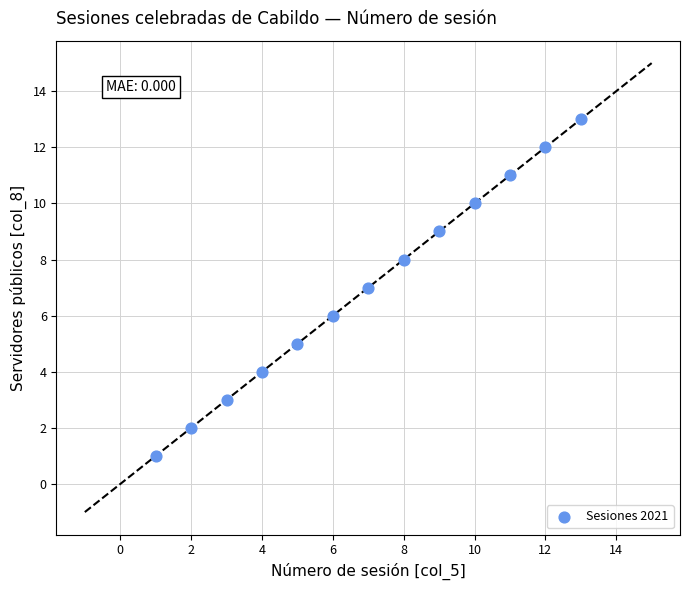

What is the range of Y values (max minus min)?

12